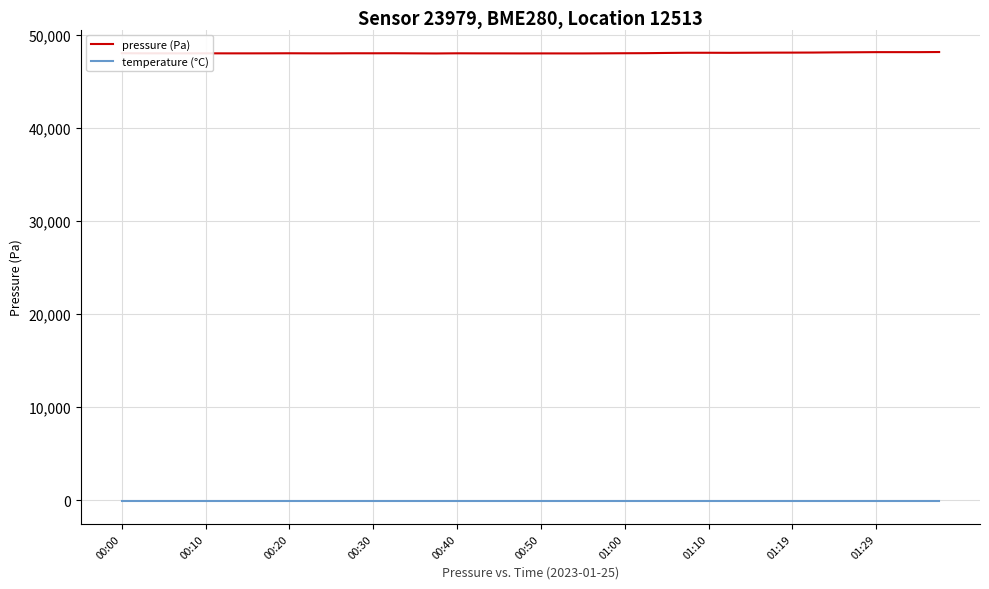

True or false: pressure (Pa) and temperature (°C) intersect in this chart.

False